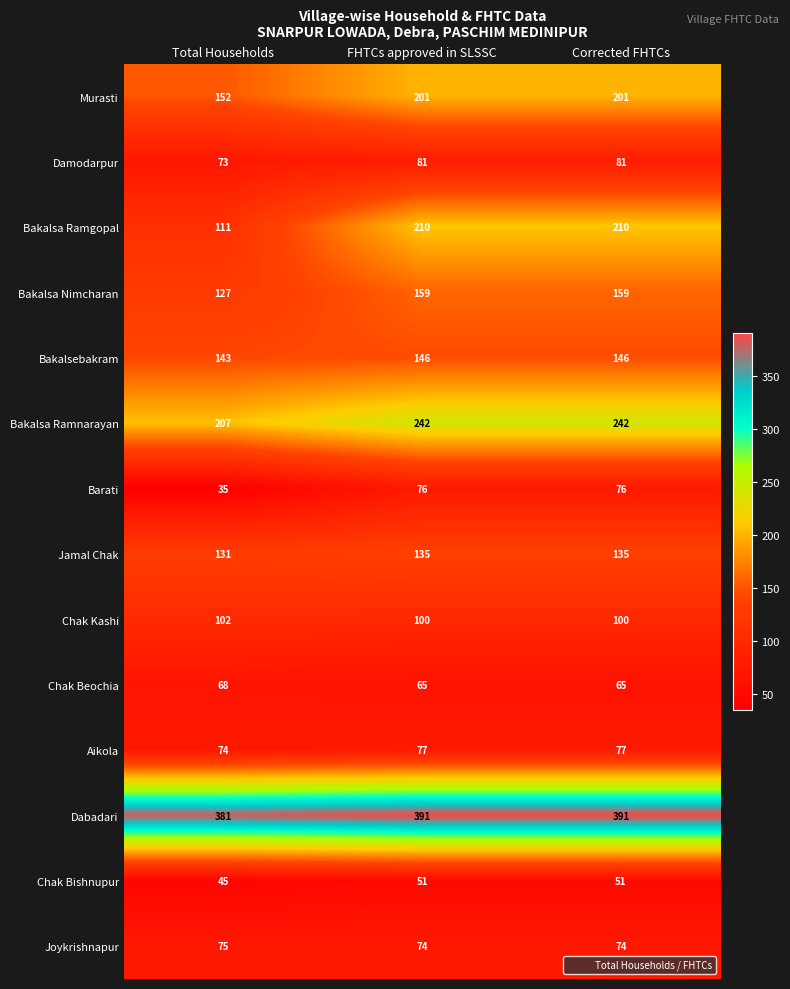

What is the maximum value shown in the chart?

391